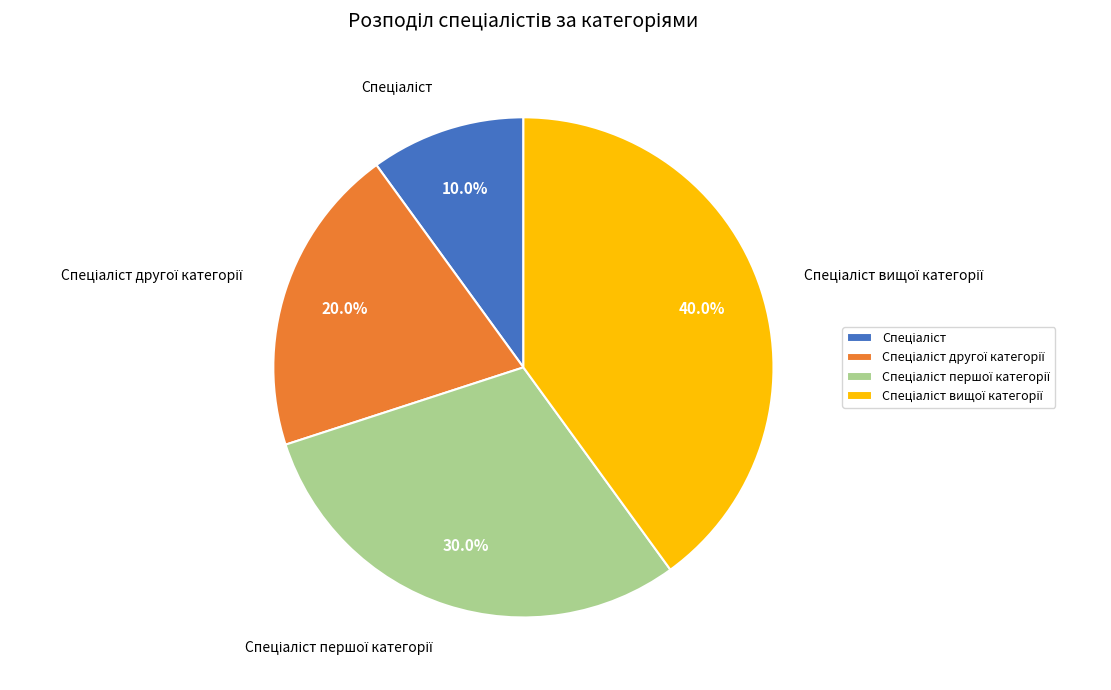

Does any single category account for the majority?

No